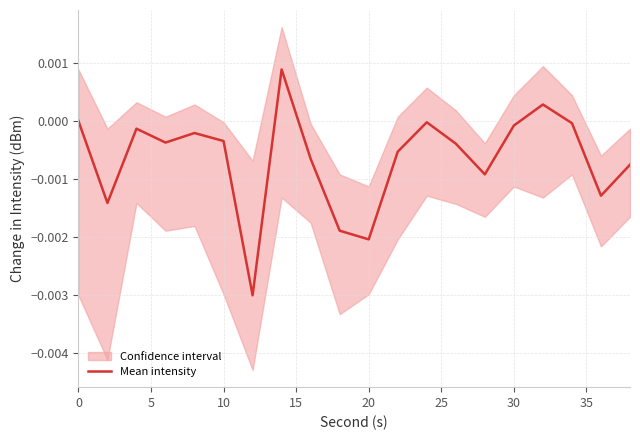

Is it true that the value at 10 is -0.0?

False